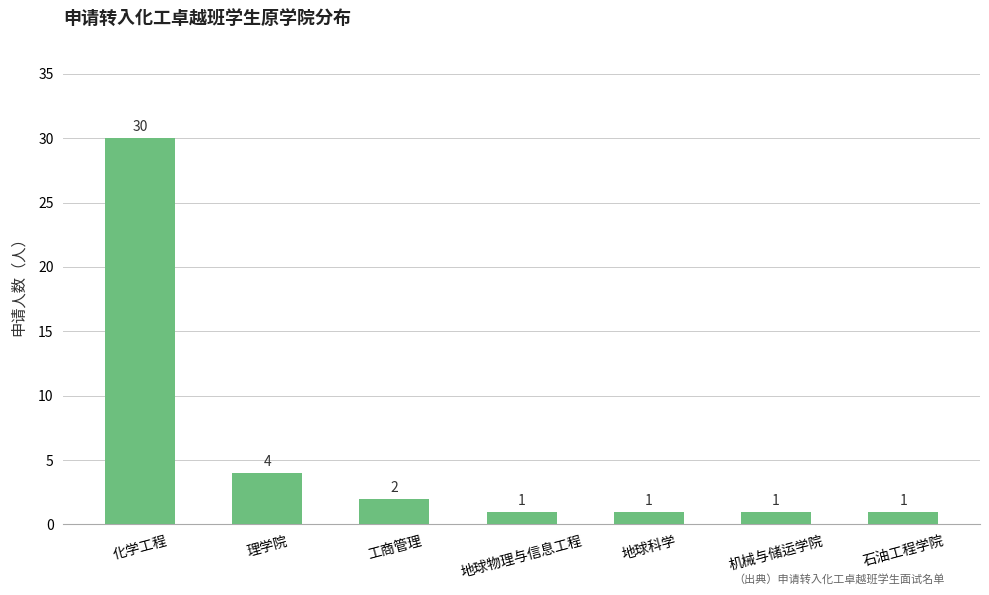

What is the smallest value displayed?

1